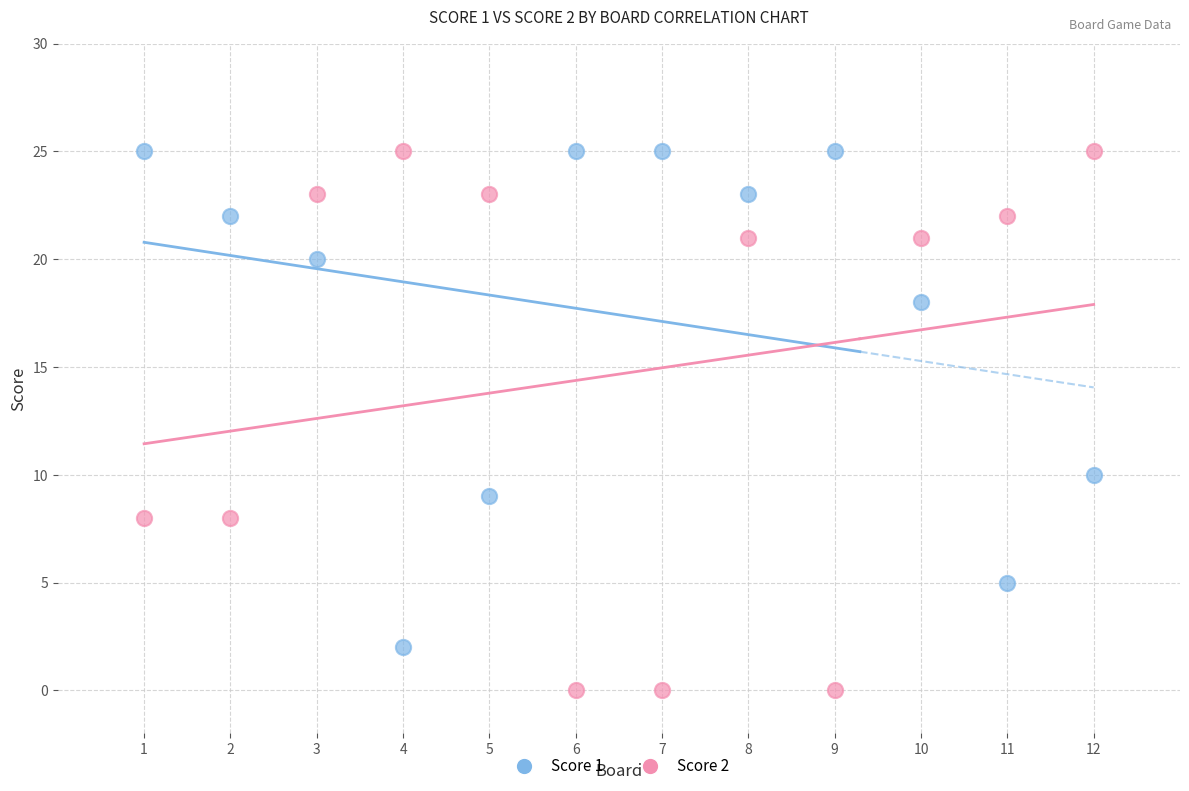

Which series has the widest spread of Y values?

Score 2